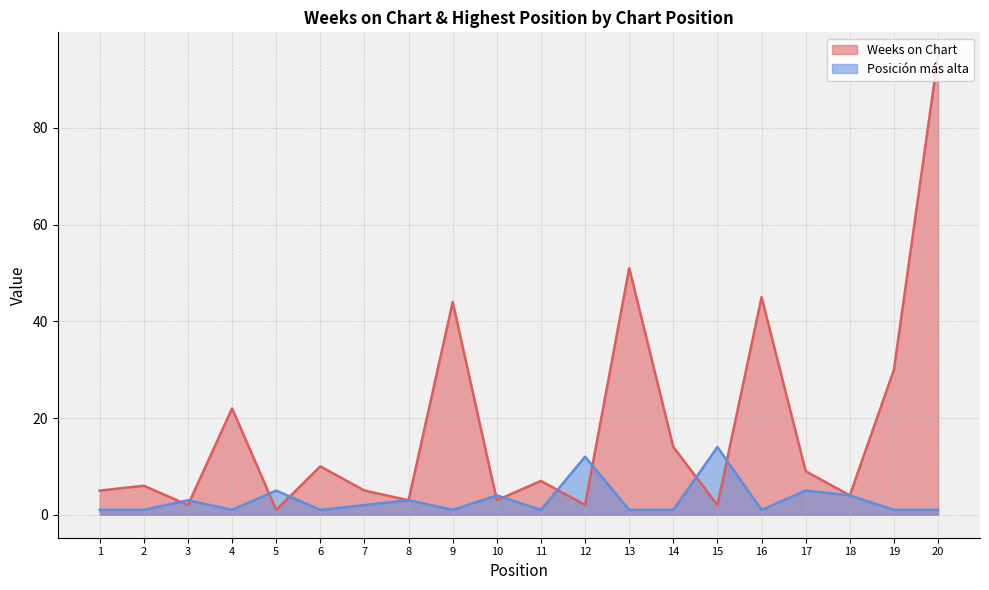

List the labels in order of Weeks on Chart value, largest first.

20, 13, 16, 9, 19, 4, 14, 6, 17, 11, 2, 1, 7, 18, 8, 10, 3, 12, 15, 5